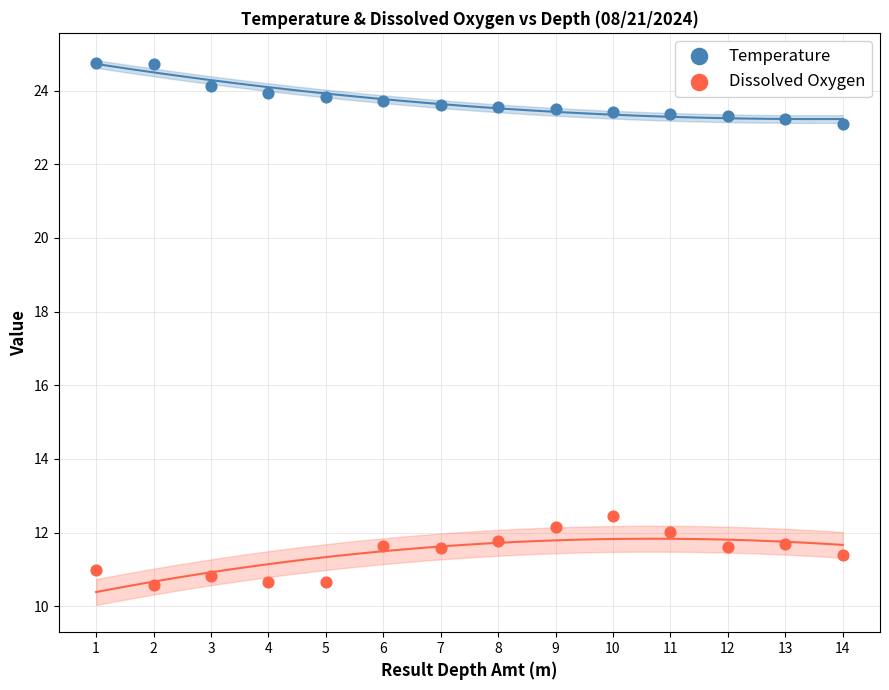

Across all data points, what is the range of X values (max minus min)?

13.0